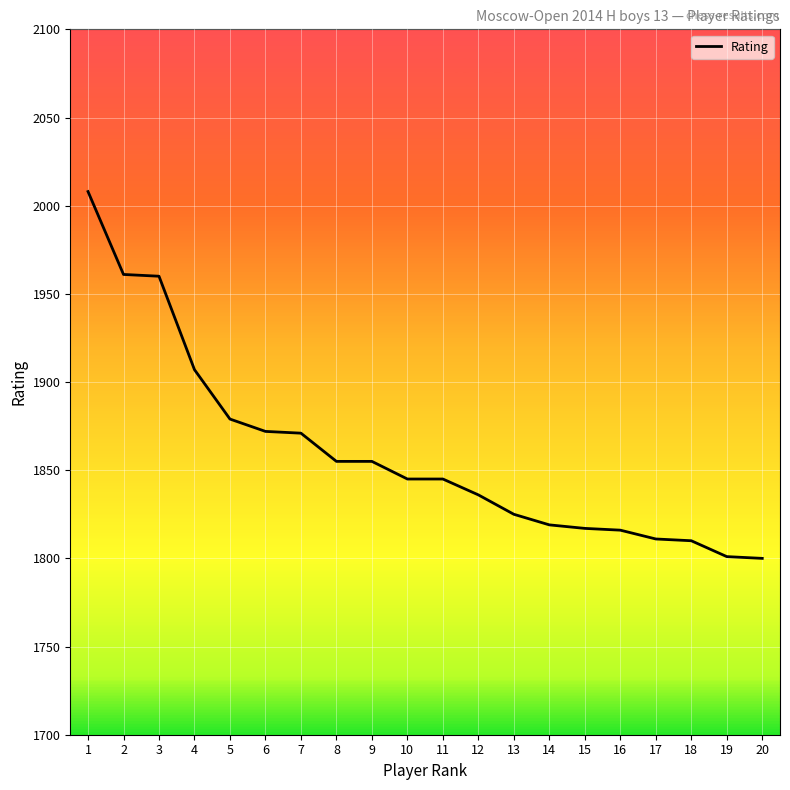

What is the difference between the maximum and minimum values?

208